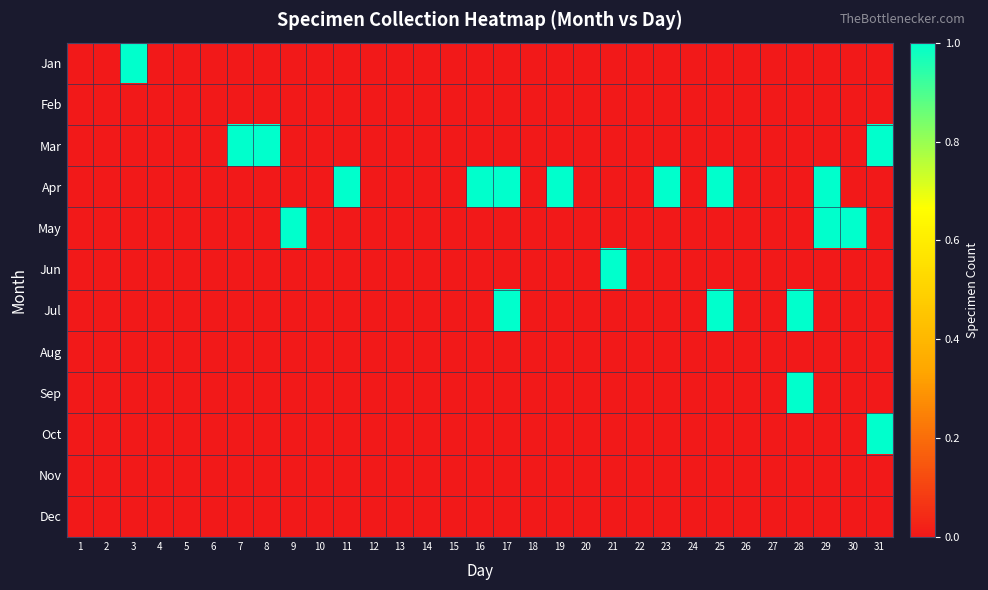

Reading left to right, extract all data points from this chart.

Jan: 1=0	2=0	3=1	4=0	5=0	6=0	7=0	8=0	9=0	10=0	11=0	12=0	13=0	14=0	15=0	16=0	17=0	18=0	19=0	20=0	21=0	22=0	23=0	24=0	25=0	26=0	27=0	28=0	29=0	30=0	31=0
Feb: 1=0	2=0	3=0	4=0	5=0	6=0	7=0	8=0	9=0	10=0	11=0	12=0	13=0	14=0	15=0	16=0	17=0	18=0	19=0	20=0	21=0	22=0	23=0	24=0	25=0	26=0	27=0	28=0	29=0	30=0	31=0
Mar: 1=0	2=0	3=0	4=0	5=0	6=0	7=1	8=1	9=0	10=0	11=0	12=0	13=0	14=0	15=0	16=0	17=0	18=0	19=0	20=0	21=0	22=0	23=0	24=0	25=0	26=0	27=0	28=0	29=0	30=0	31=1
Apr: 1=0	2=0	3=0	4=0	5=0	6=0	7=0	8=0	9=0	10=0	11=1	12=0	13=0	14=0	15=0	16=1	17=1	18=0	19=1	20=0	21=0	22=0	23=1	24=0	25=1	26=0	27=0	28=0	29=1	30=0	31=0
May: 1=0	2=0	3=0	4=0	5=0	6=0	7=0	8=0	9=1	10=0	11=0	12=0	13=0	14=0	15=0	16=0	17=0	18=0	19=0	20=0	21=0	22=0	23=0	24=0	25=0	26=0	27=0	28=0	29=1	30=1	31=0
Jun: 1=0	2=0	3=0	4=0	5=0	6=0	7=0	8=0	9=0	10=0	11=0	12=0	13=0	14=0	15=0	16=0	17=0	18=0	19=0	20=0	21=1	22=0	23=0	24=0	25=0	26=0	27=0	28=0	29=0	30=0	31=0
Jul: 1=0	2=0	3=0	4=0	5=0	6=0	7=0	8=0	9=0	10=0	11=0	12=0	13=0	14=0	15=0	16=0	17=1	18=0	19=0	20=0	21=0	22=0	23=0	24=0	25=1	26=0	27=0	28=1	29=0	30=0	31=0
Aug: 1=0	2=0	3=0	4=0	5=0	6=0	7=0	8=0	9=0	10=0	11=0	12=0	13=0	14=0	15=0	16=0	17=0	18=0	19=0	20=0	21=0	22=0	23=0	24=0	25=0	26=0	27=0	28=0	29=0	30=0	31=0
Sep: 1=0	2=0	3=0	4=0	5=0	6=0	7=0	8=0	9=0	10=0	11=0	12=0	13=0	14=0	15=0	16=0	17=0	18=0	19=0	20=0	21=0	22=0	23=0	24=0	25=0	26=0	27=0	28=1	29=0	30=0	31=0
Oct: 1=0	2=0	3=0	4=0	5=0	6=0	7=0	8=0	9=0	10=0	11=0	12=0	13=0	14=0	15=0	16=0	17=0	18=0	19=0	20=0	21=0	22=0	23=0	24=0	25=0	26=0	27=0	28=0	29=0	30=0	31=1
Nov: 1=0	2=0	3=0	4=0	5=0	6=0	7=0	8=0	9=0	10=0	11=0	12=0	13=0	14=0	15=0	16=0	17=0	18=0	19=0	20=0	21=0	22=0	23=0	24=0	25=0	26=0	27=0	28=0	29=0	30=0	31=0
Dec: 1=0	2=0	3=0	4=0	5=0	6=0	7=0	8=0	9=0	10=0	11=0	12=0	13=0	14=0	15=0	16=0	17=0	18=0	19=0	20=0	21=0	22=0	23=0	24=0	25=0	26=0	27=0	28=0	29=0	30=0	31=0